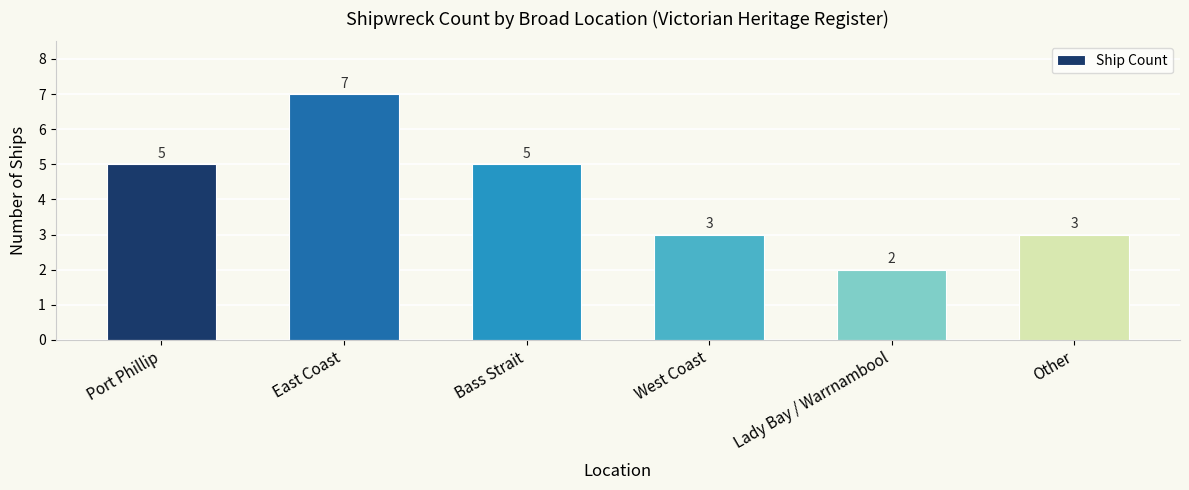

What is the ratio of the value at Lady Bay / Warrnambool to the value at Bass Strait?

0.4